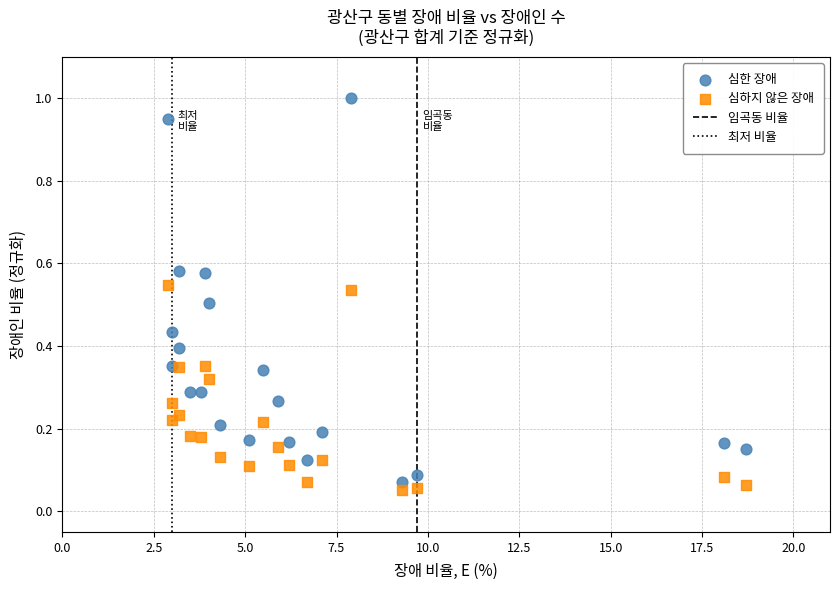

Which series reaches the maximum Y coordinate?

심한 장애